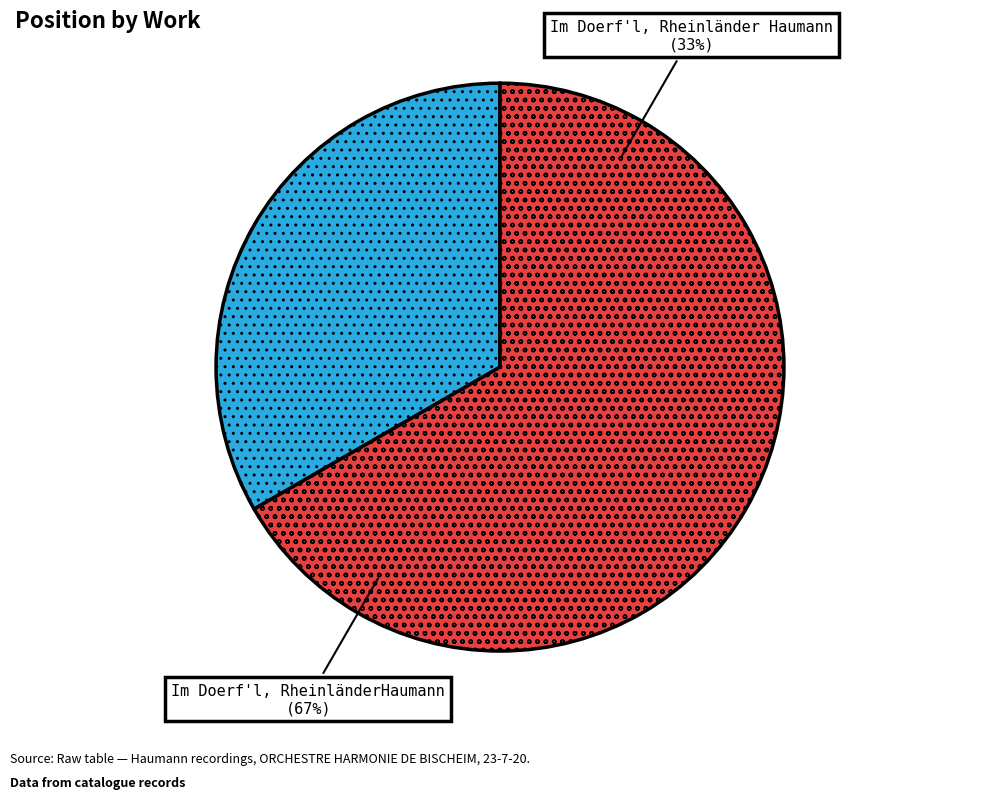

Which has a higher value, Im Doerf'l, Rheinländer Haumann or Im Doerf'l, RheinländerHaumann?

Im Doerf'l, RheinländerHaumann